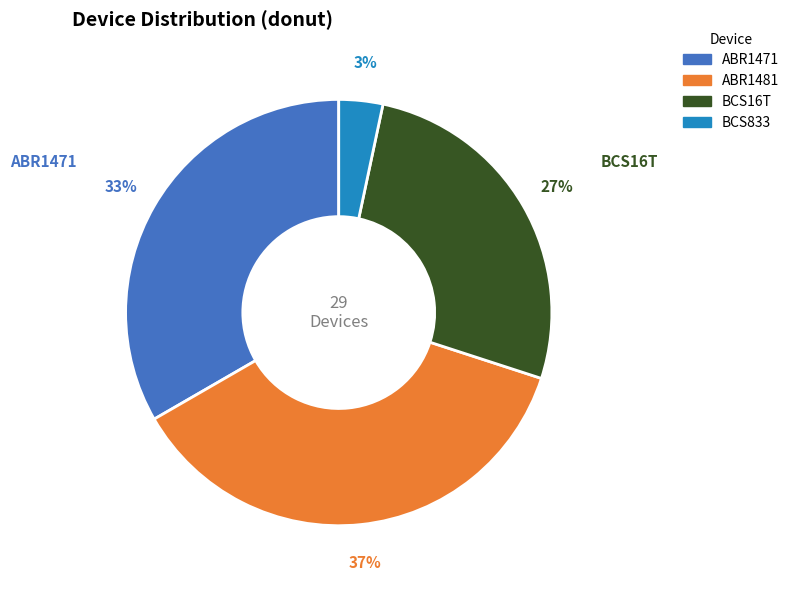

True or false: BCS16T accounts for 27% of the total.

True